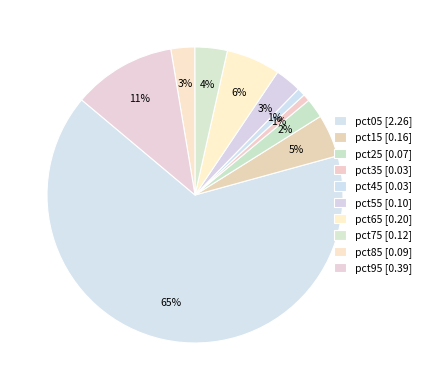

Is it true that pct75 is 4% of the pie?

True